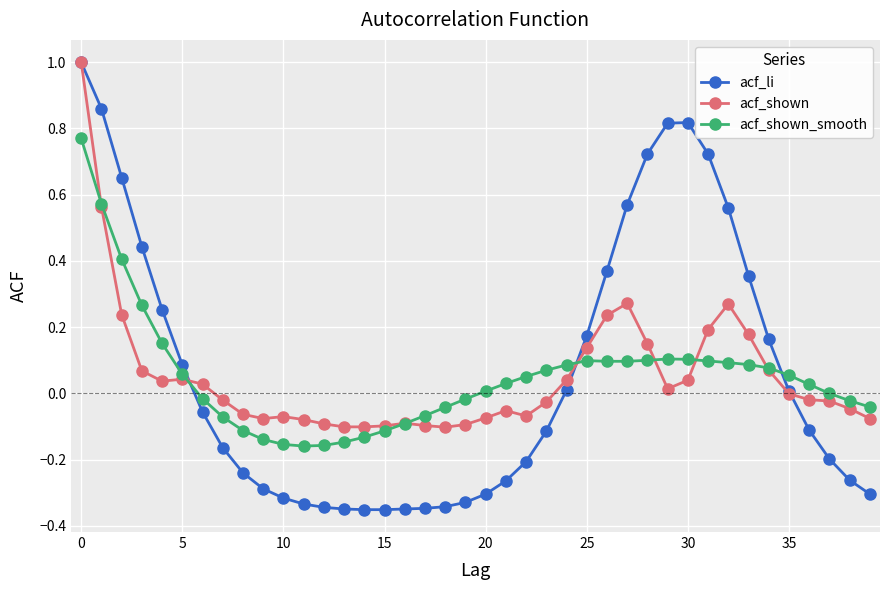

What is the greatest value displayed?

1.0